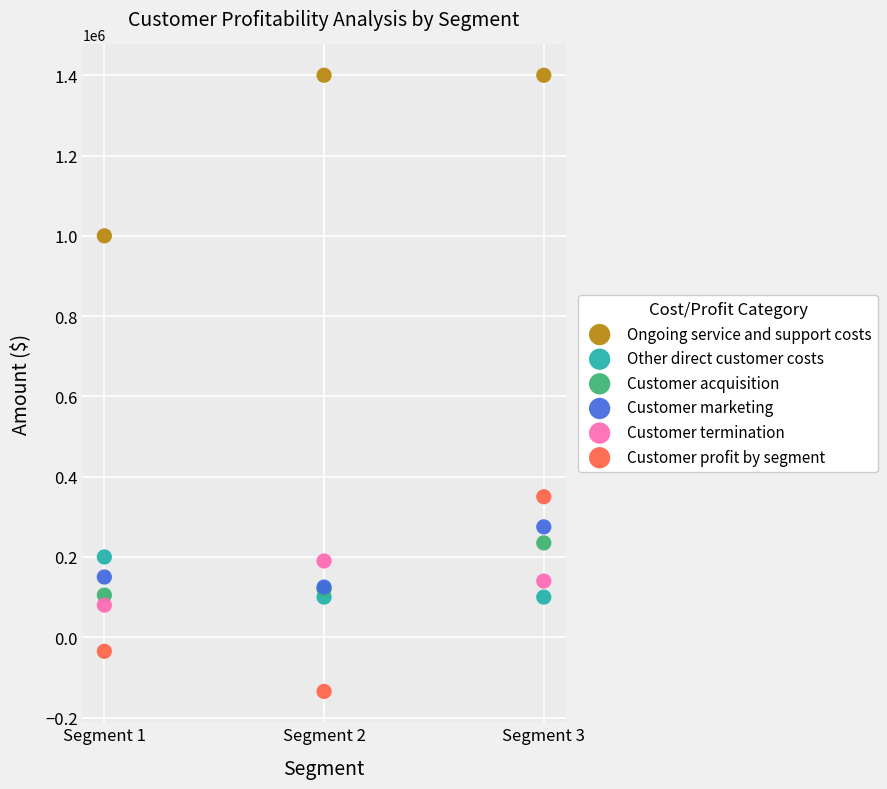

Which series contains the lowest Y value?

Customer profit by segment